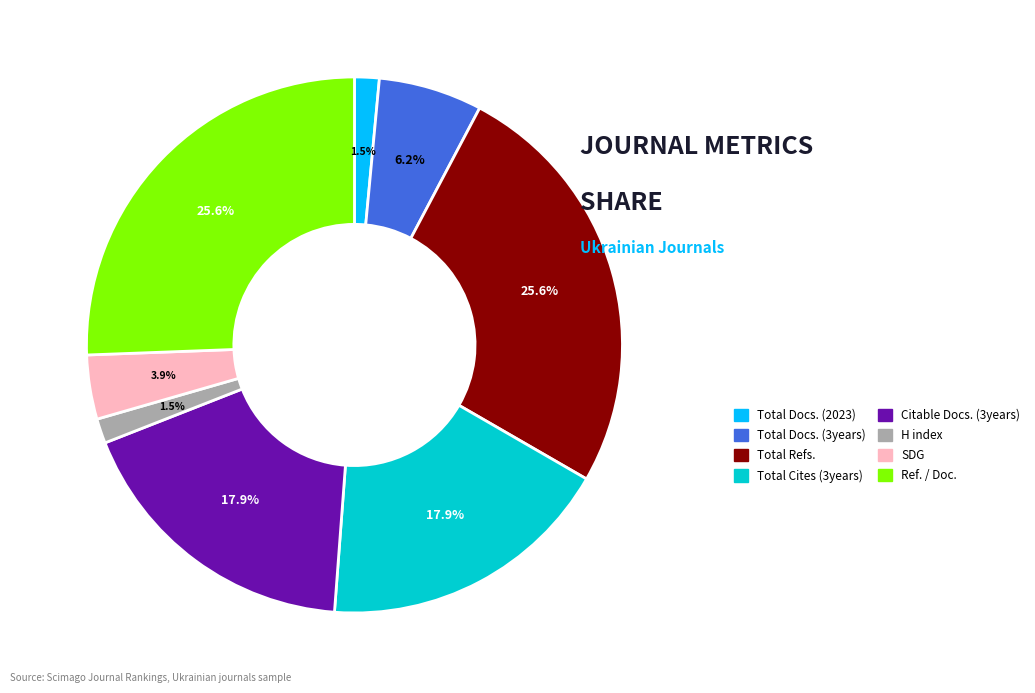

Is there a majority slice in this chart?

No